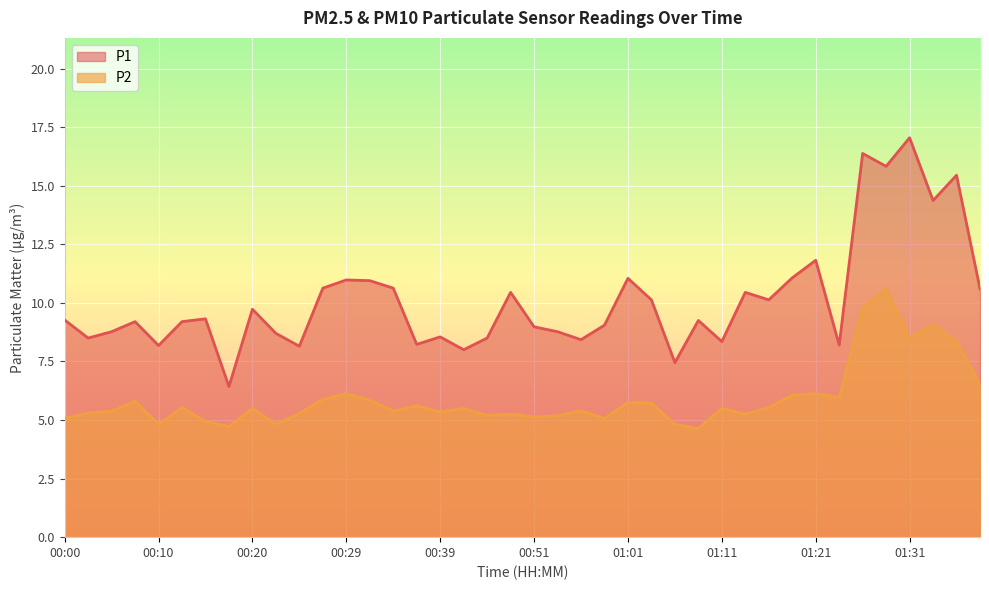

True or false: P2 and P1 intersect in this chart.

False